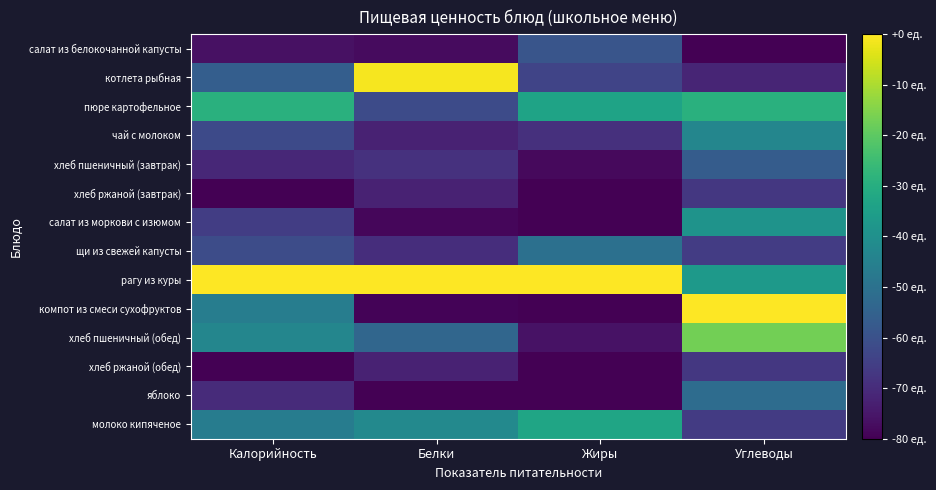

Reading left to right, what are all the values shown in this chart?

салат из белокочанной капусты: Калорийность=0.0	Белки=0.0	Жиры=0.3	Углеводы=0.0
котлета рыбная: Калорийность=0.3	Белки=1.0	Жиры=0.2	Углеводы=0.1
пюре картофельное: Калорийность=0.6	Белки=0.2	Жиры=0.6	Углеводы=0.6
чай с молоком: Калорийность=0.2	Белки=0.1	Жиры=0.1	Углеводы=0.5
хлеб пшеничный (завтрак): Калорийность=0.1	Белки=0.1	Жиры=0.0	Углеводы=0.3
хлеб ржаной (завтрак): Калорийность=0.0	Белки=0.1	Жиры=0.0	Углеводы=0.2
салат из моркови с изюмом: Калорийность=0.2	Белки=0.0	Жиры=0.0	Углеводы=0.5
щи из свежей капусты: Калорийность=0.2	Белки=0.1	Жиры=0.4	Углеводы=0.2
рагу из куры: Калорийность=1.0	Белки=1.0	Жиры=1.0	Углеводы=0.5
компот из смеси сухофруктов: Калорийность=0.4	Белки=0.0	Жиры=0.0	Углеводы=1.0
хлеб пшеничный (обед): Калорийность=0.5	Белки=0.3	Жиры=0.0	Углеводы=0.8
хлеб ржаной (обед): Калорийность=0.0	Белки=0.1	Жиры=0.0	Углеводы=0.2
яблоко: Калорийность=0.1	Белки=0.0	Жиры=0.0	Углеводы=0.4
молоко кипяченое: Калорийность=0.4	Белки=0.5	Жиры=0.6	Углеводы=0.2